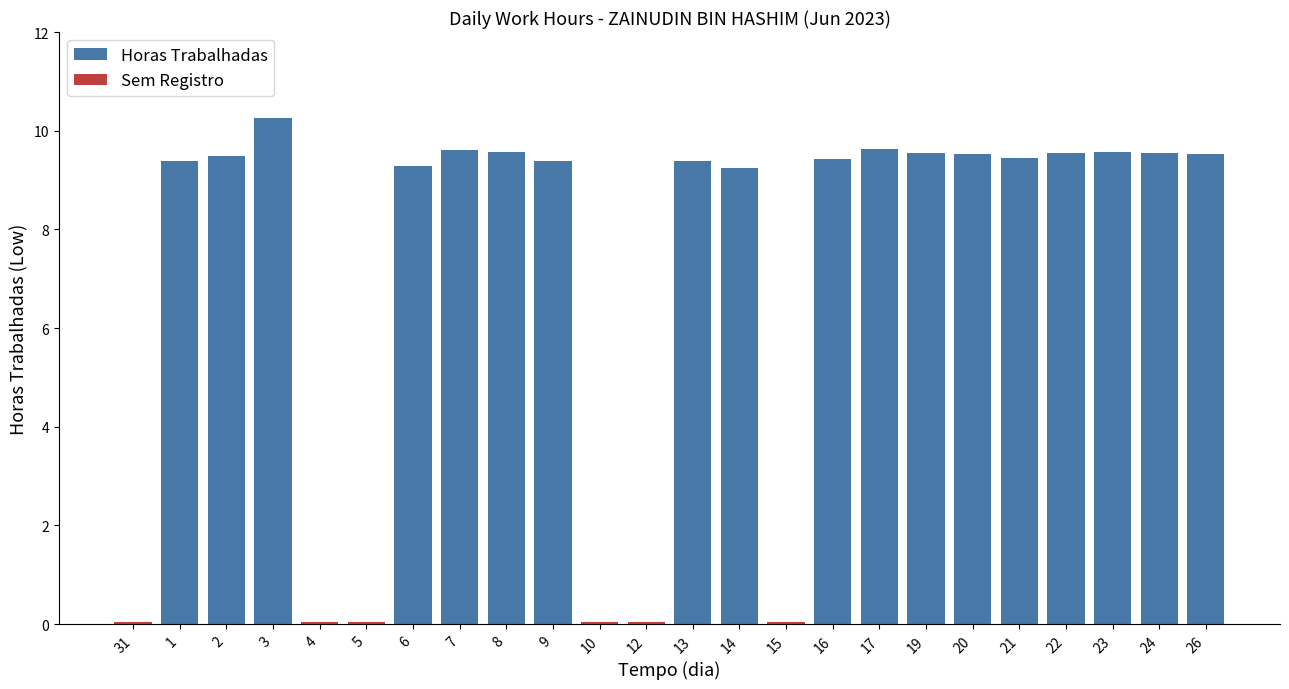

Are the bars grouped side by side (vs. stacked)?

No